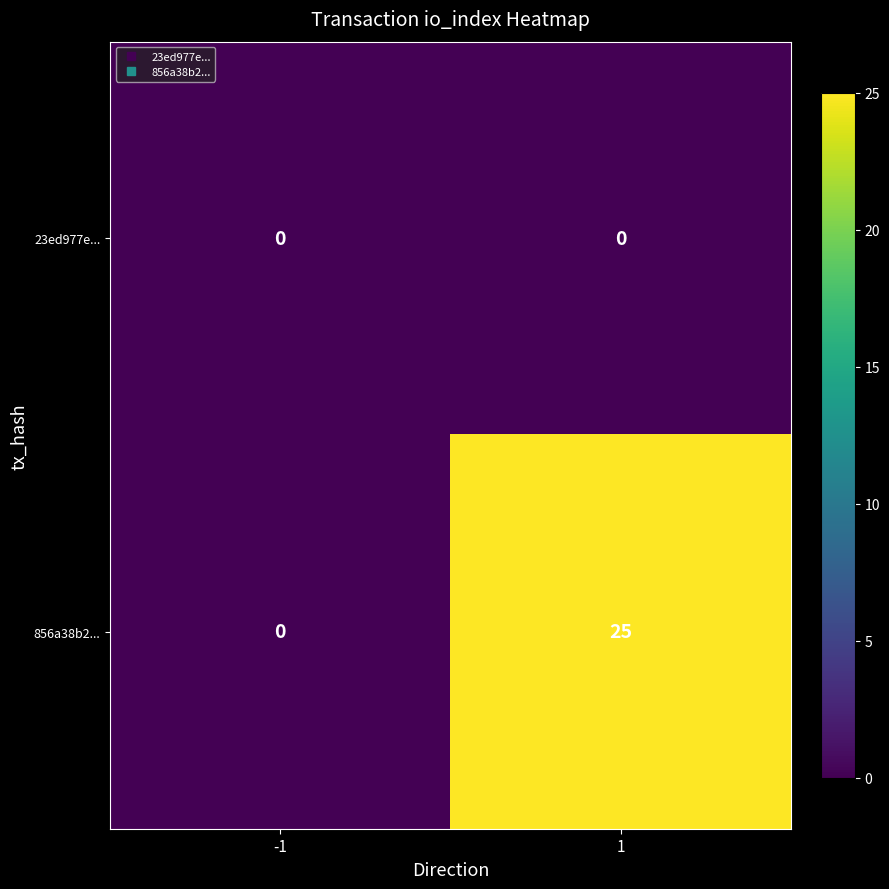

Which series changed the most between -1 and 1?

856a38b2...